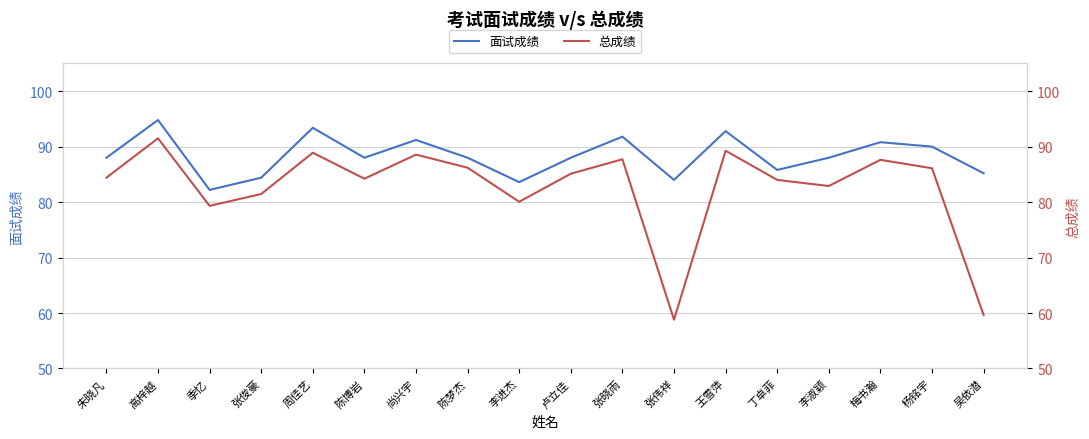

What is the sum of all 面试成绩 values?

1590.0